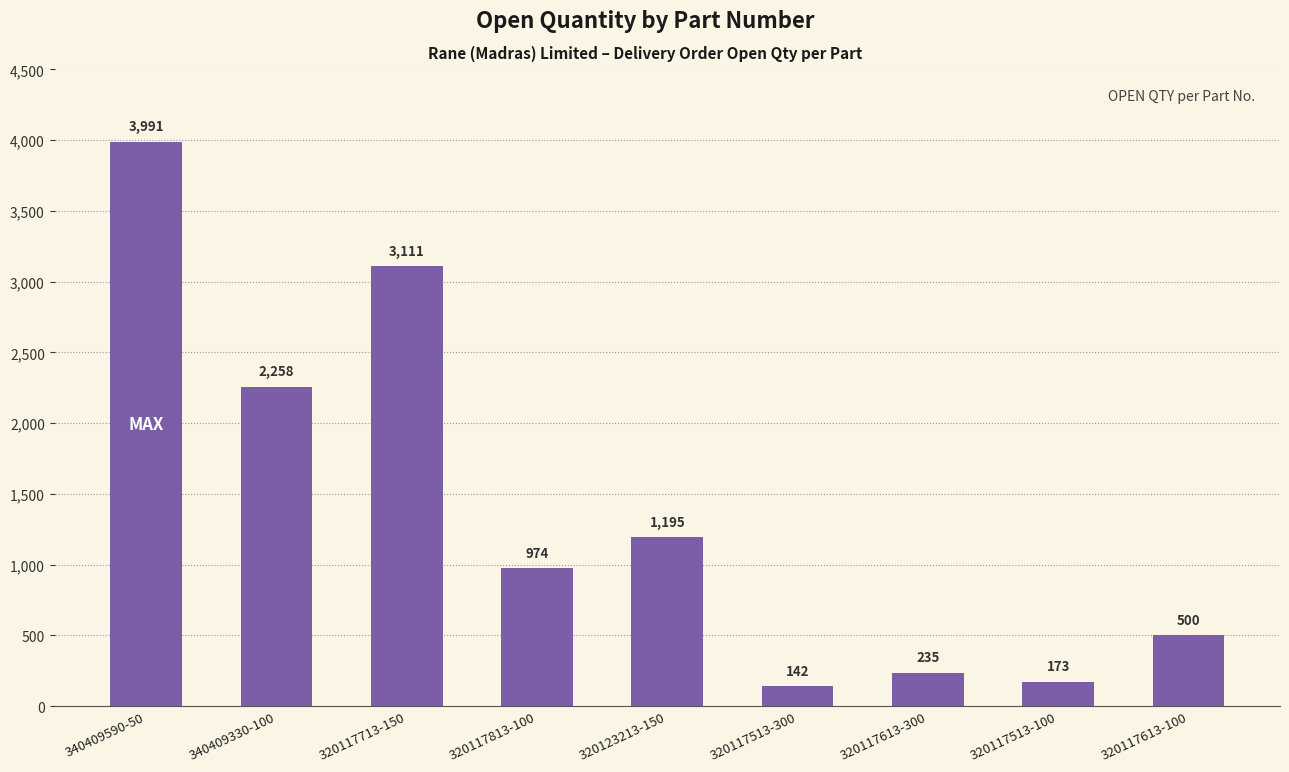

What is the ratio of the value at 320117713-150 to the value at 320117613-300?

13.2